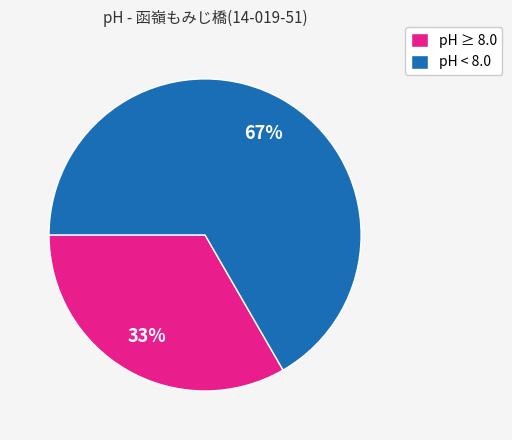

Rank the categories by value from highest to lowest.

pH < 8.0, pH ≥ 8.0